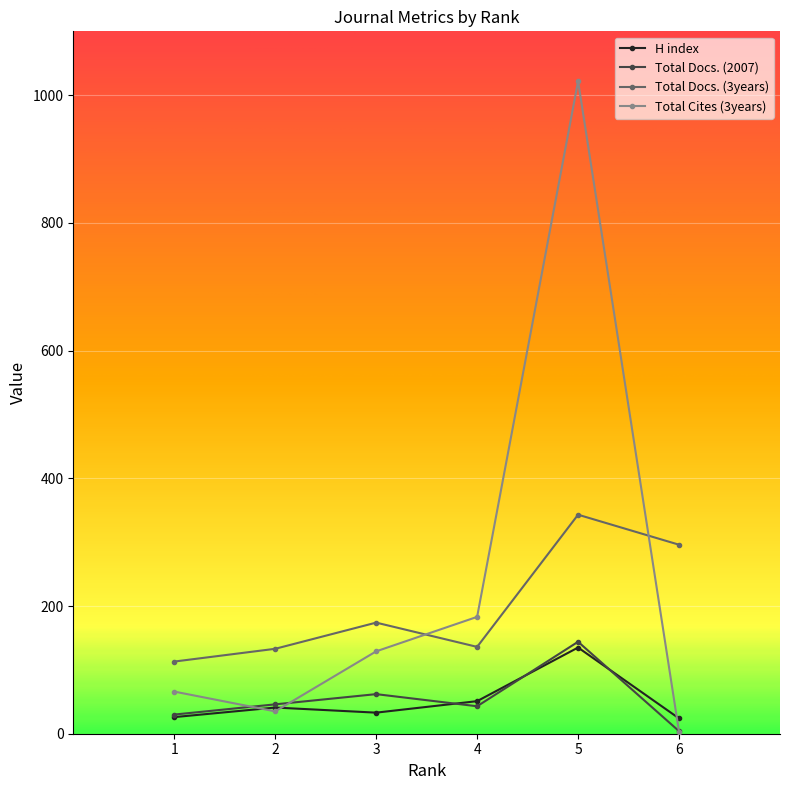

The value of Total Docs. (3years) at 6 is 142. True or false?

False